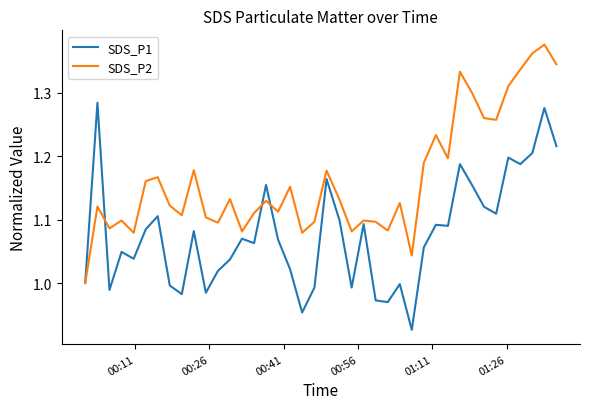

In SDS_P2, how many points are higher than both neighbors (excluding endpoints)?

13